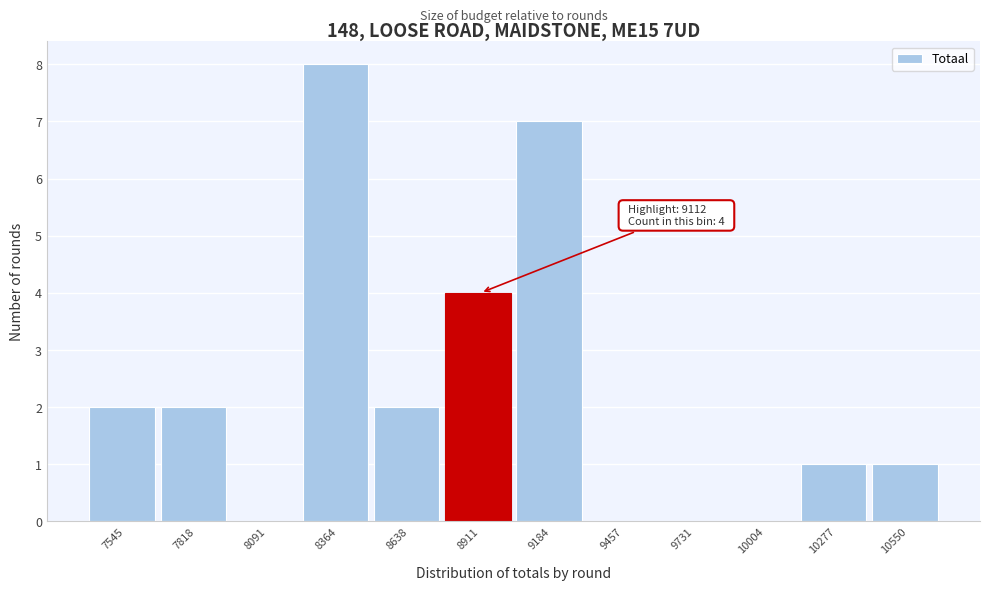

Reading left to right, list all the values displayed in this chart.

7545=2	7818=2	8091=0	8364=8	8638=2	8911=4	9184=7	9457=0	9731=0	10004=0	10277=1	10550=1